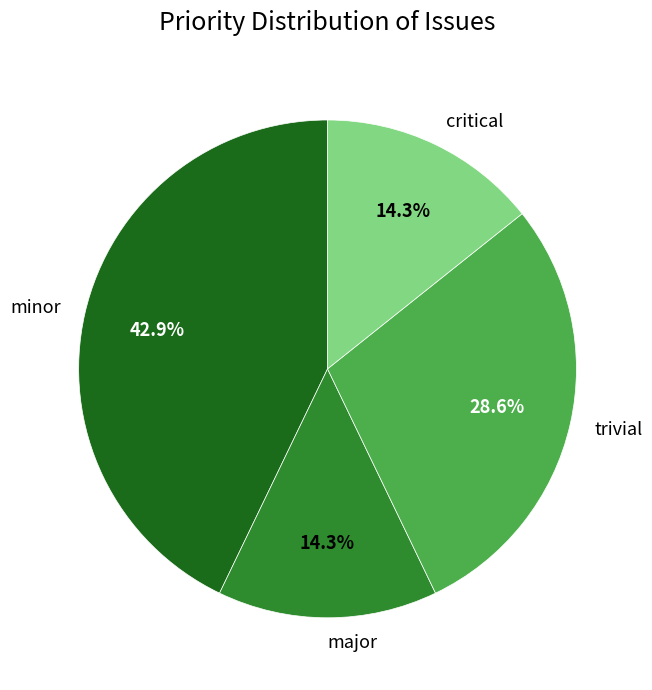

What is the ratio of the value at critical to the value at minor?

0.3